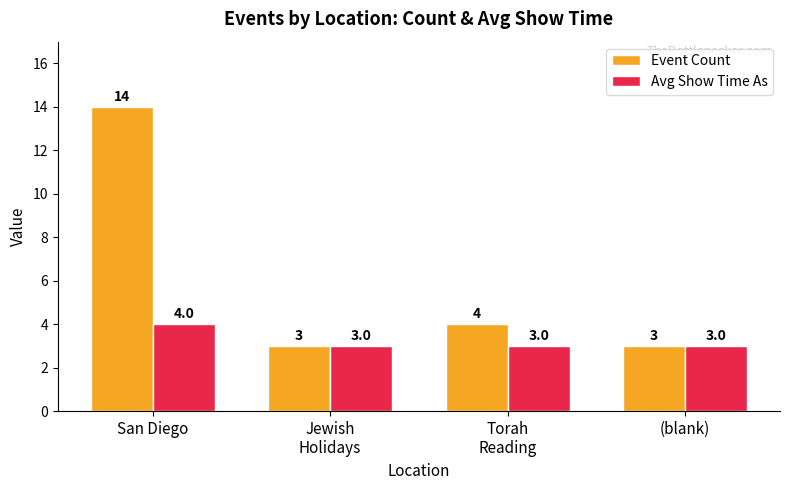

Which series changed the most between San Diego and (blank)?

Event Count